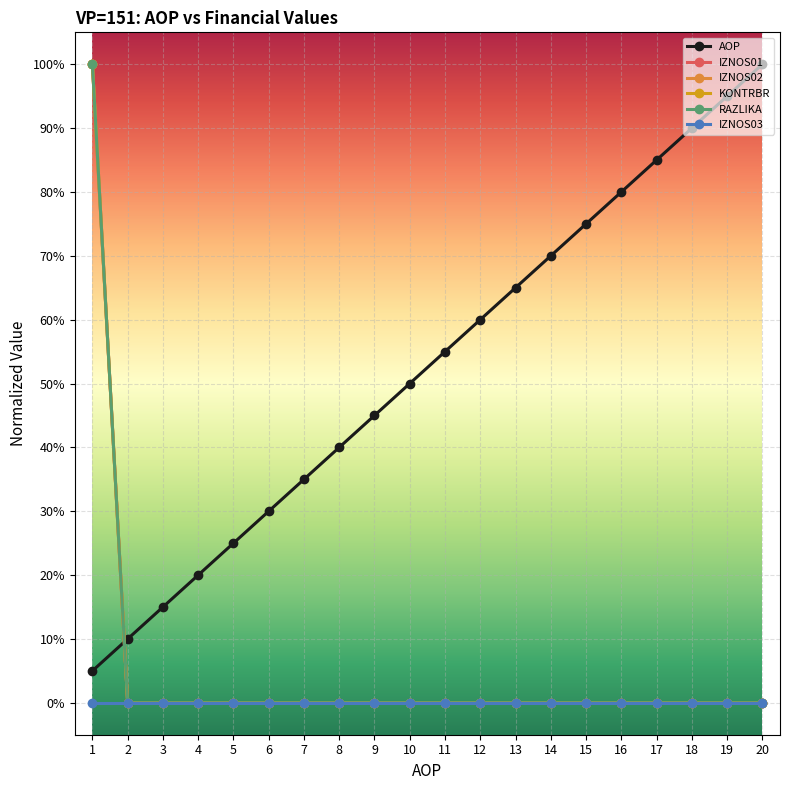

Is this an area chart (filled region under the line)?

No